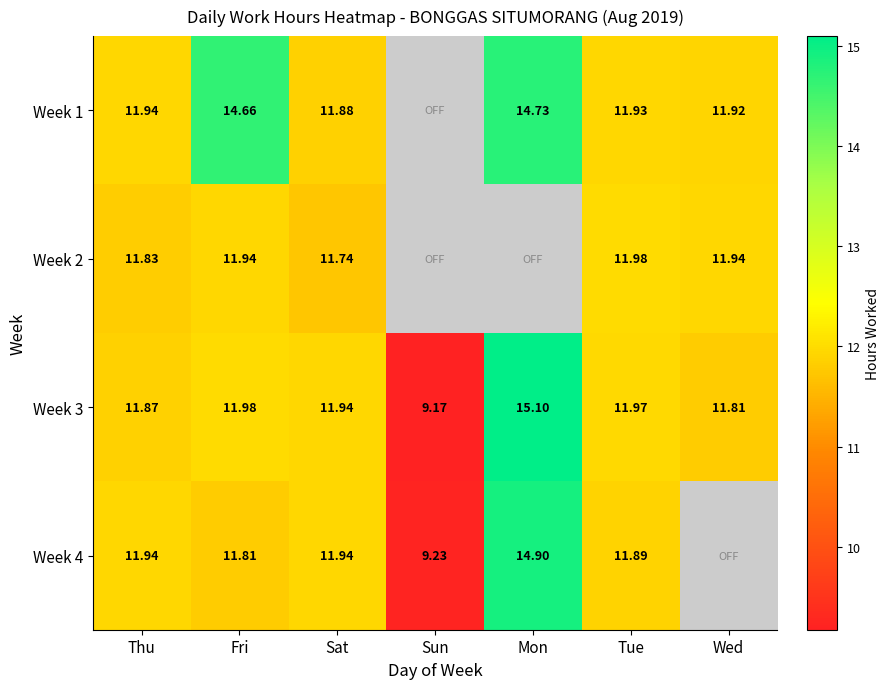

Where is Week 3 nearest to the value 12?

Fri